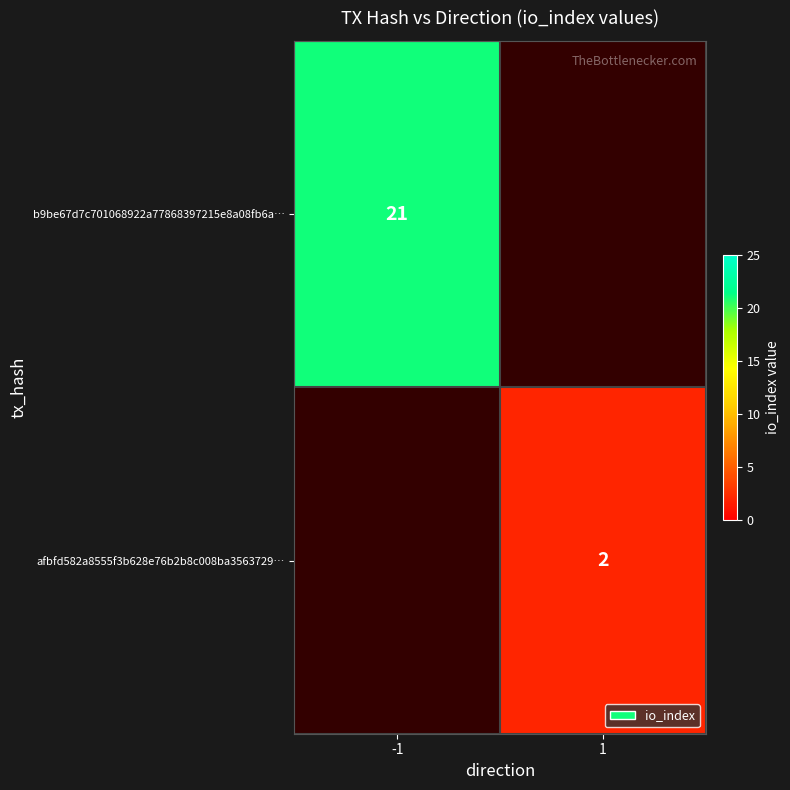

Is the value of afbfd582a8555f3b628e76b2b8c008ba3563729… at 1 greater than the value of b9be67d7c701068922a77868397215e8a08fb6a… at -1?

No